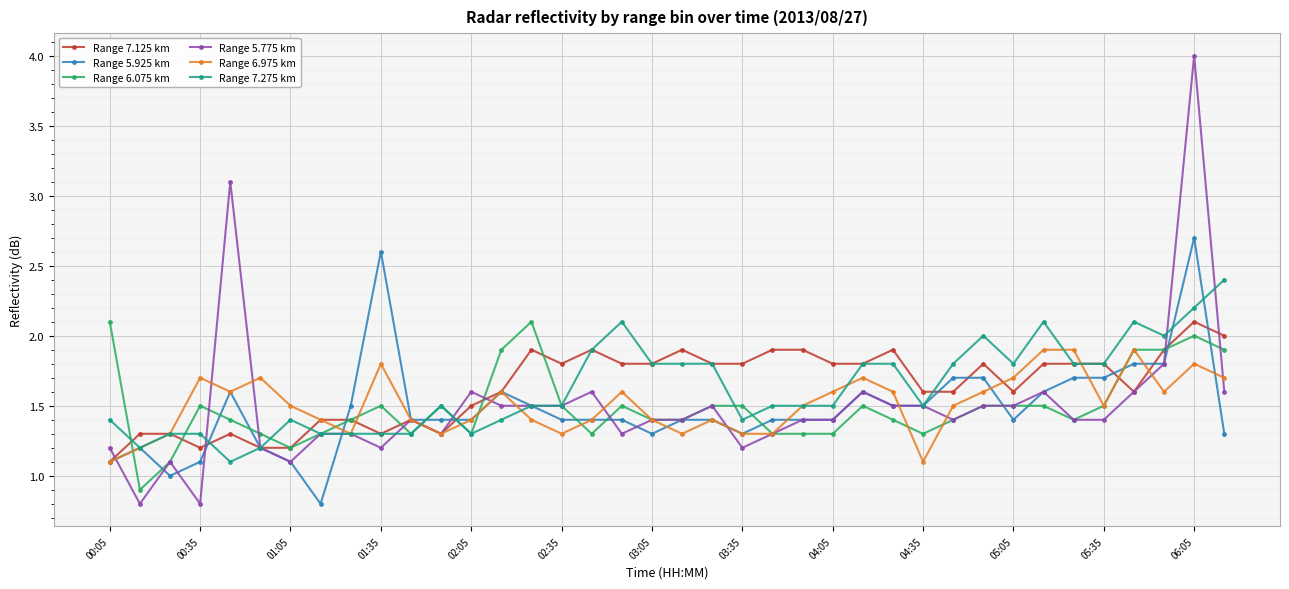

What is the maximum value for Range 7.275 km?

2.4